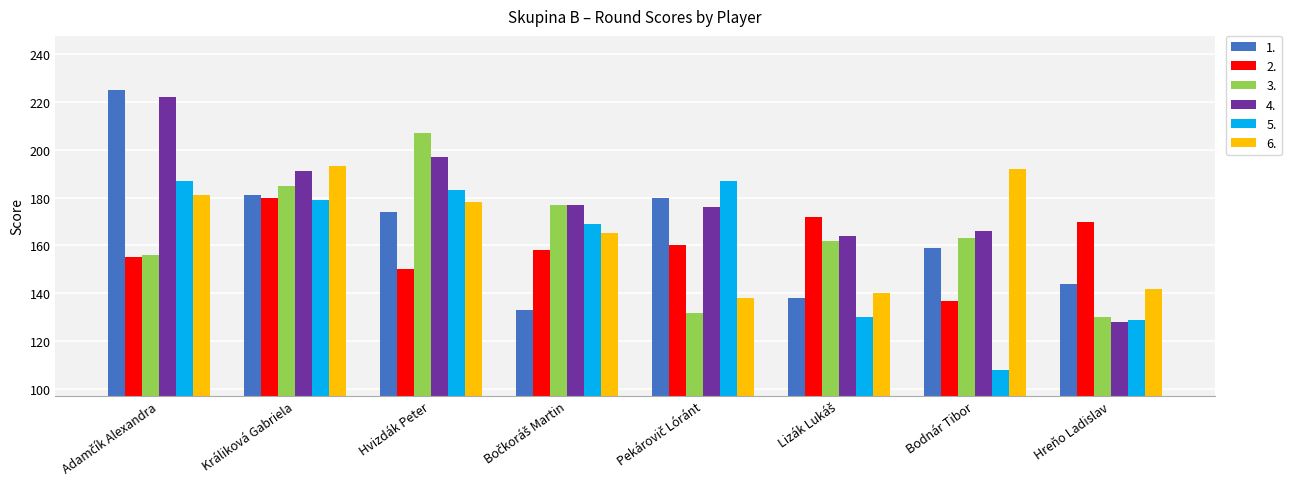

How many bars are there in each group?

6